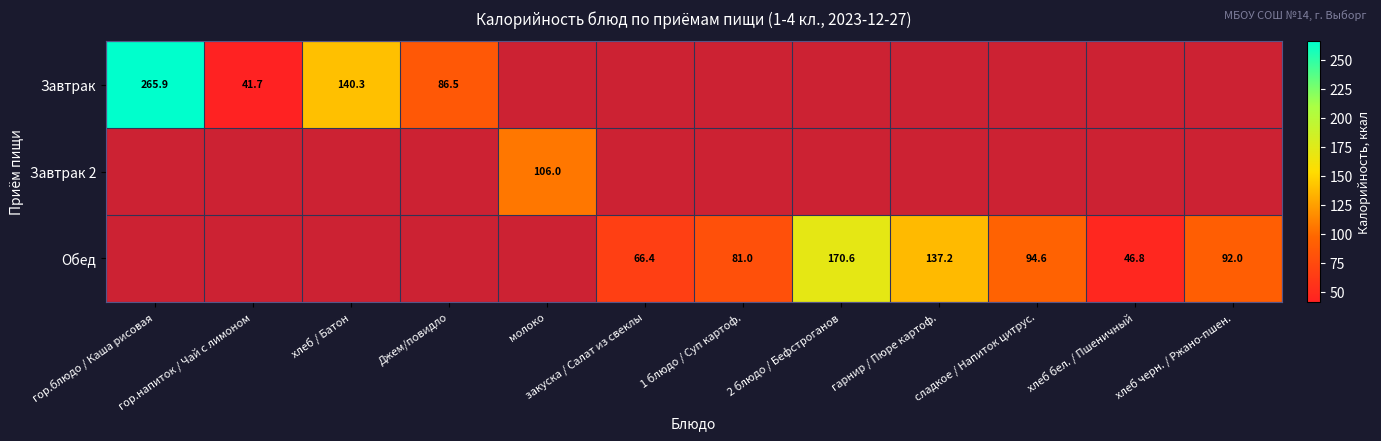

Count the number of data series in this chart.

3